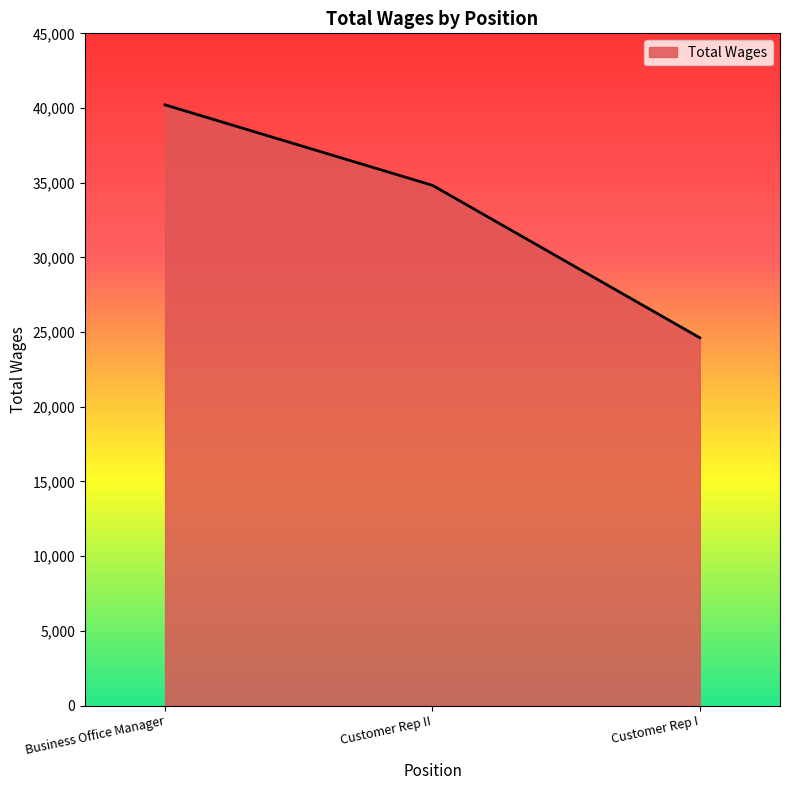

The value at Customer Rep I is 16704. True or false?

False